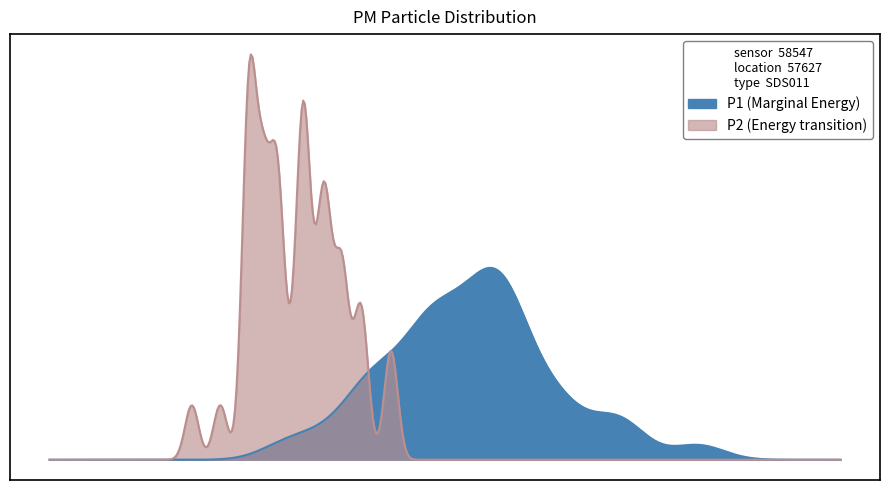

True or false: P2 has a value of 2.1 at 4.

True